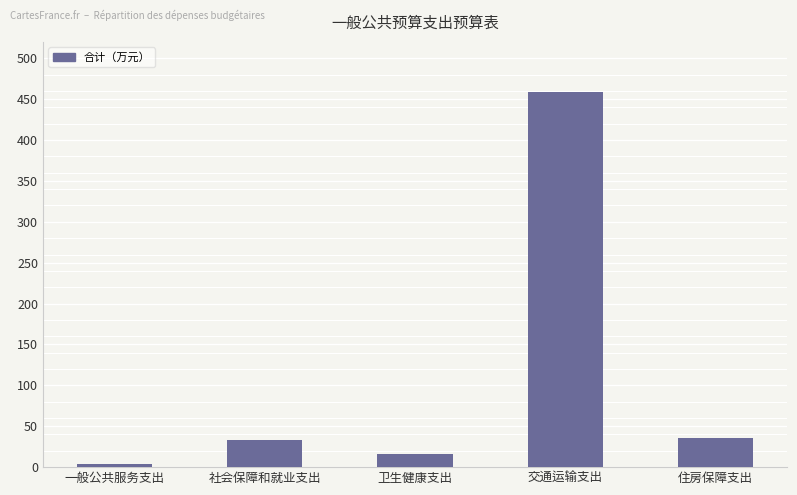

Approximately how many times larger is the value at 住房保障支出 compared to 卫生健康支出?

2.1